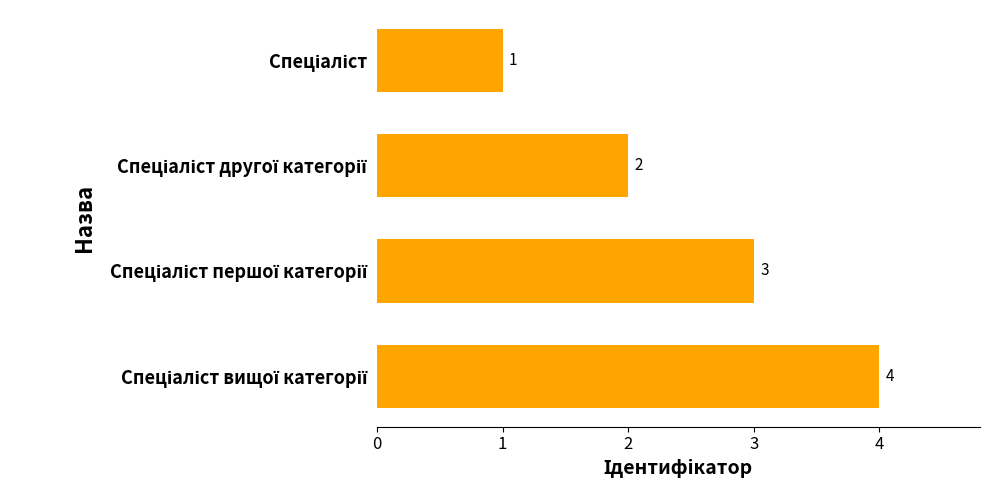

How many values are between 2 and 4?

3